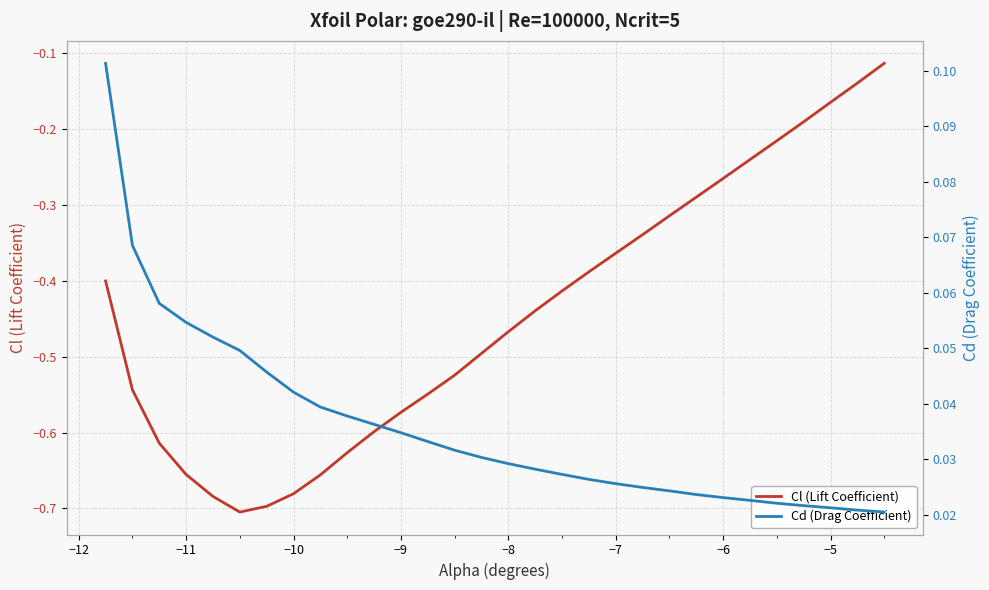

Reading left to right, transcribe all the data shown in this chart.

Cl (Lift Coefficient): -0.4	-0.5	-0.6	-0.7	-0.7	-0.7	-0.7	-0.7	-0.7	-0.6	-0.6	-0.6	-0.5	-0.5	-0.5	-0.5	-0.4	-0.4	-0.4	-0.4	-0.3	-0.3	-0.3	-0.3	-0.2	-0.2	-0.2	-0.2	-0.1	-0.1
Cd (Drag Coefficient): 0.1	0.1	0.1	0.1	0.1	0.0	0.0	0.0	0.0	0.0	0.0	0.0	0.0	0.0	0.0	0.0	0.0	0.0	0.0	0.0	0.0	0.0	0.0	0.0	0.0	0.0	0.0	0.0	0.0	0.0